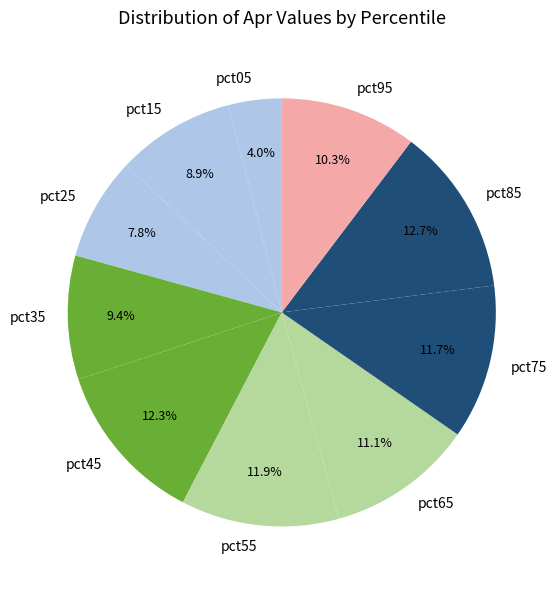

How many segments does this pie chart have?

10